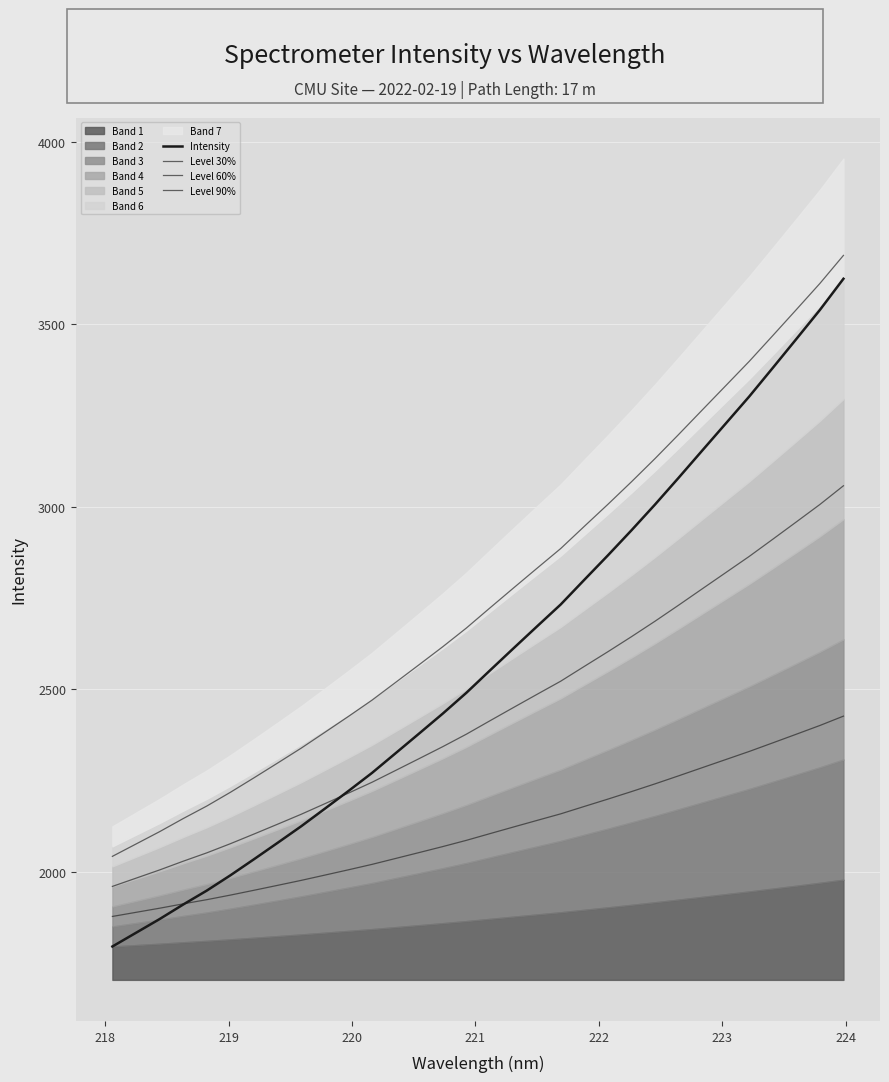

What is the label of the 28th point from the right?

221